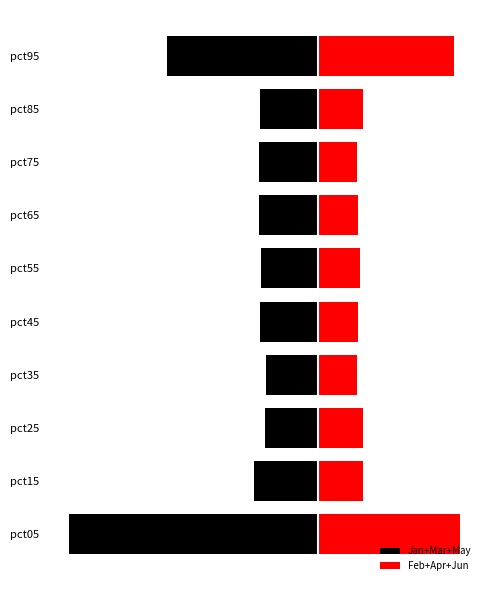

How many values in the Jan+Mar+May series exceed -1?

3